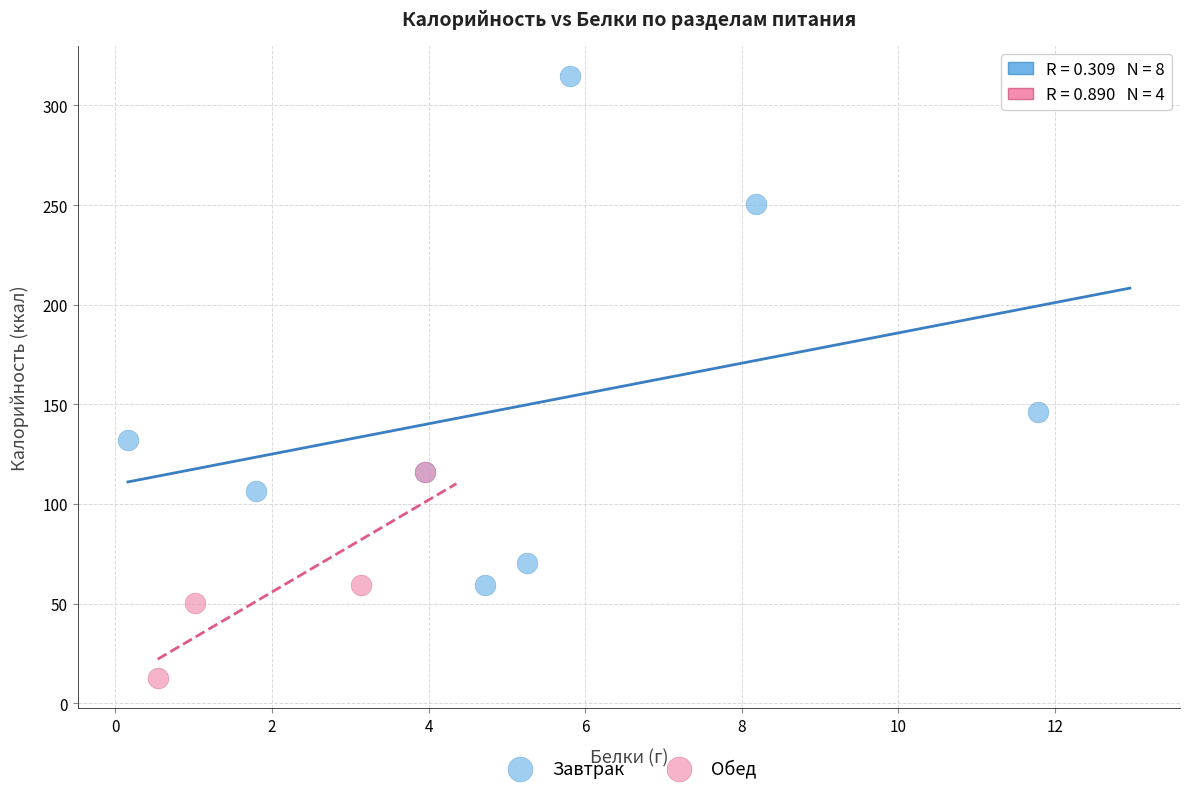

Which series has the widest spread of Y values?

Завтрак